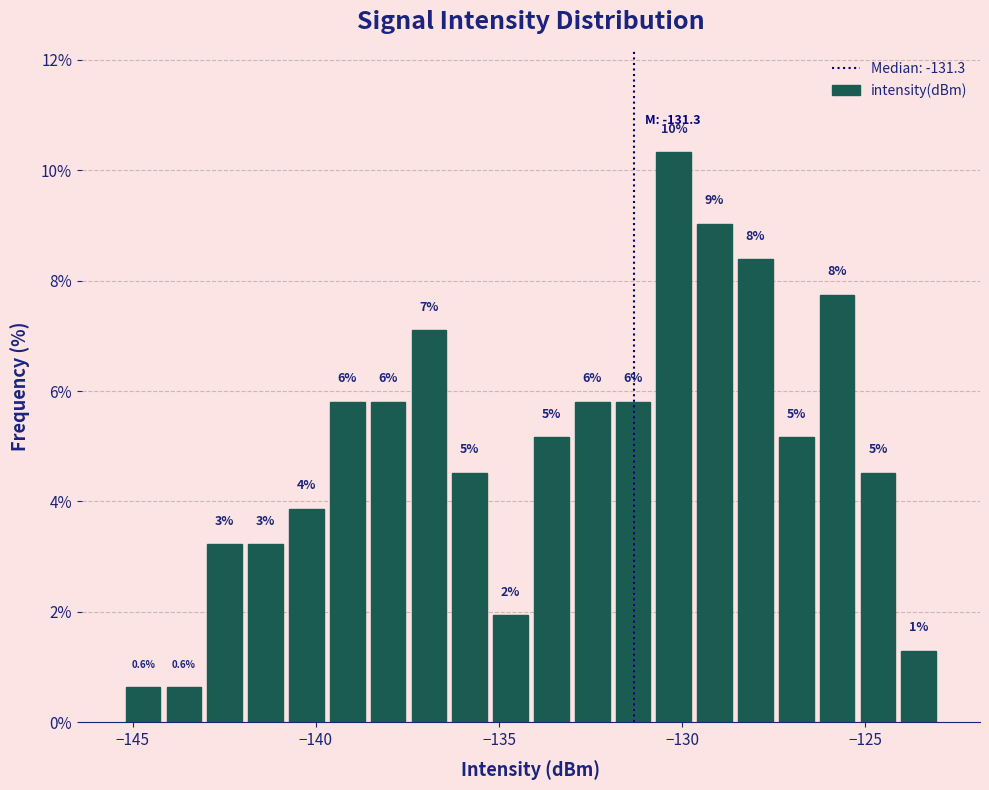

Around what value on the x-axis is the tallest bar? Give the approximate position of its centre, as read against the axis.

-130.0